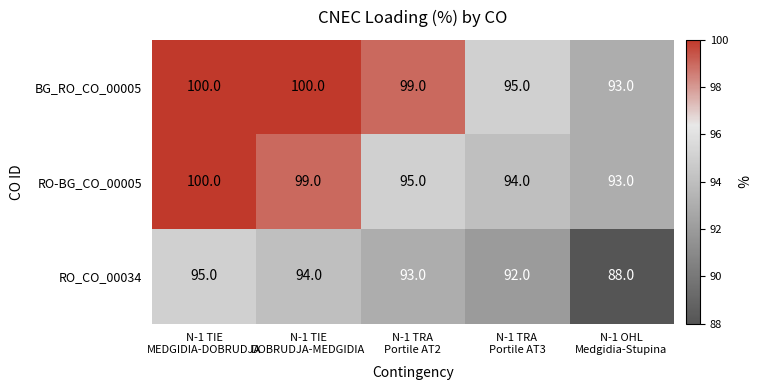

What is the minimum value shown in the chart?

88